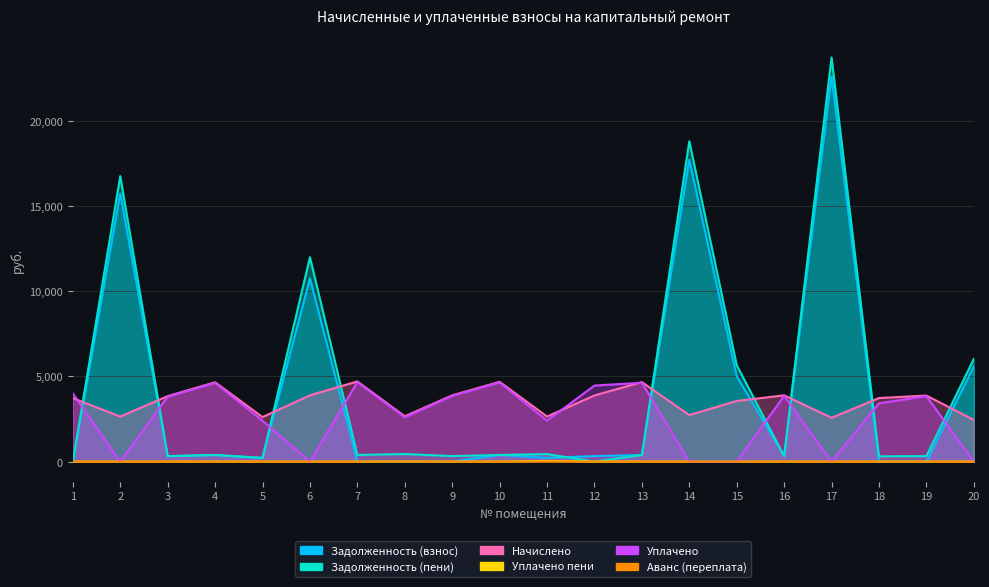

What is the maximum value shown in the chart?

23724.9